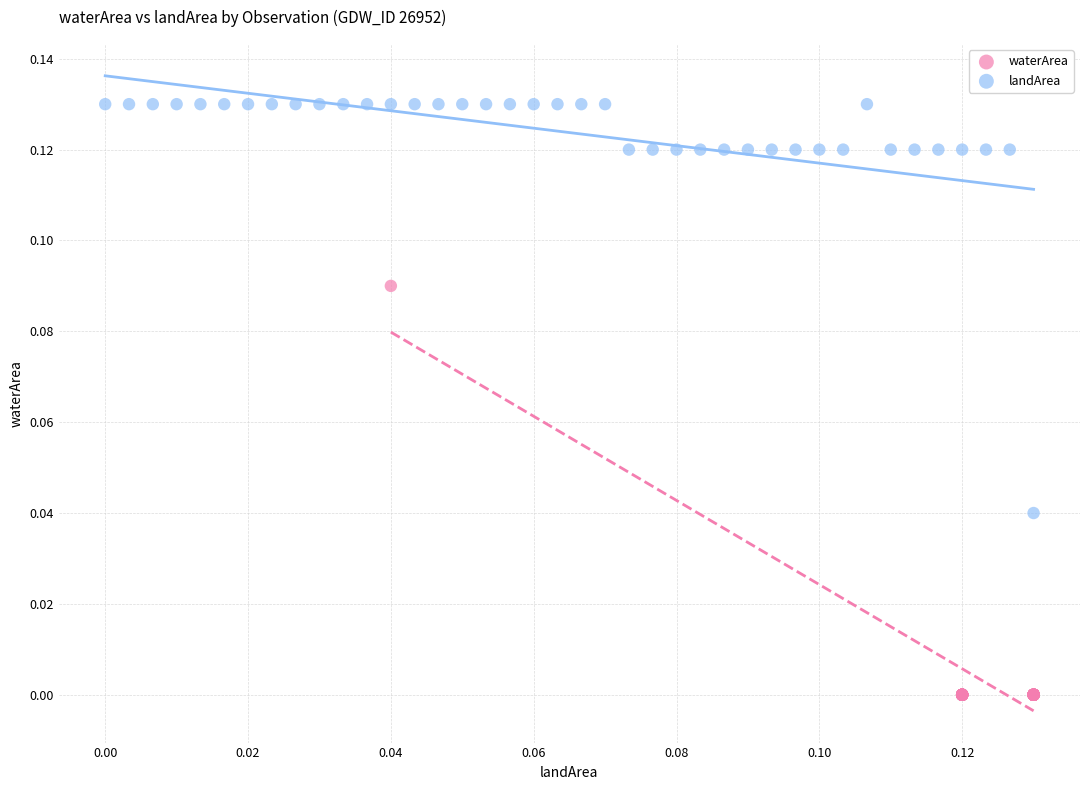

Which series contains the highest Y value?

landArea